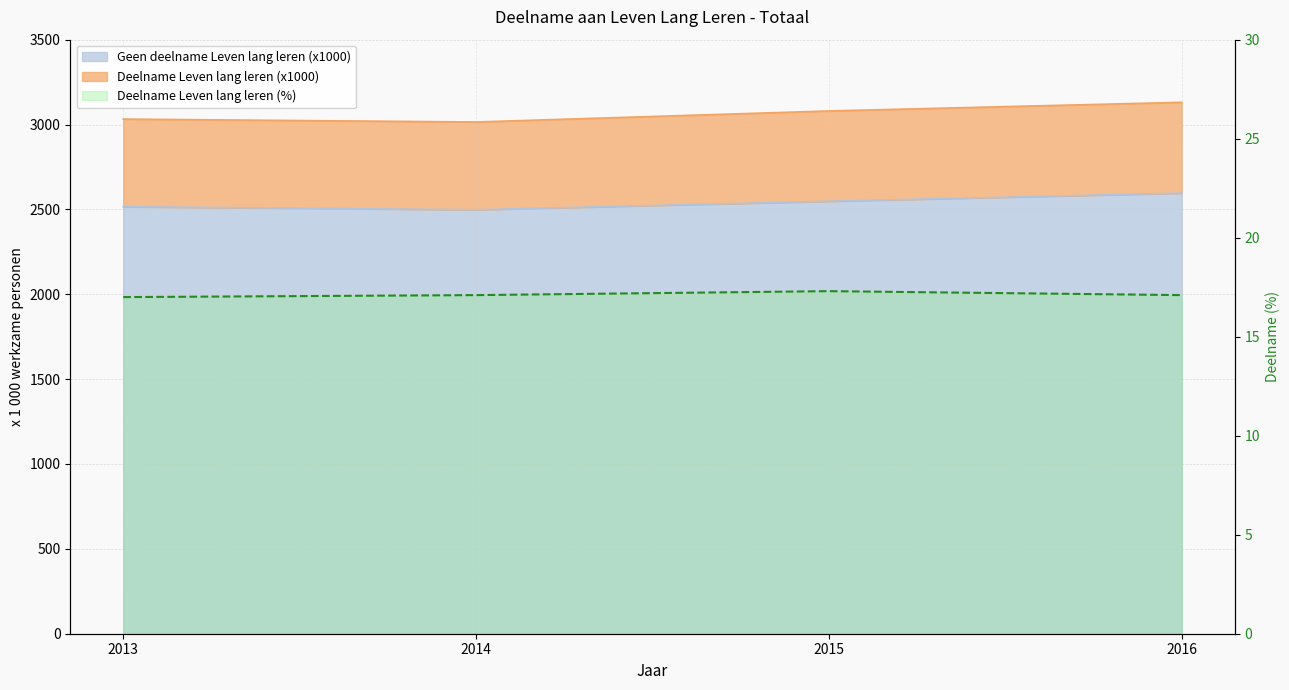

How many lines are shown in the chart?

1